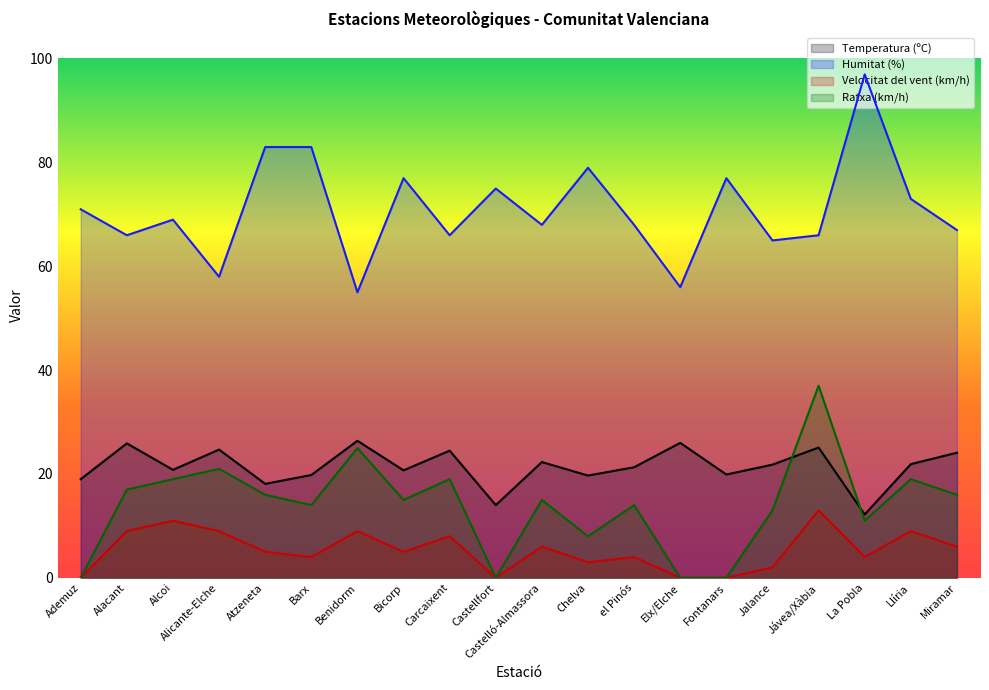

How many series are shown in this chart?

4